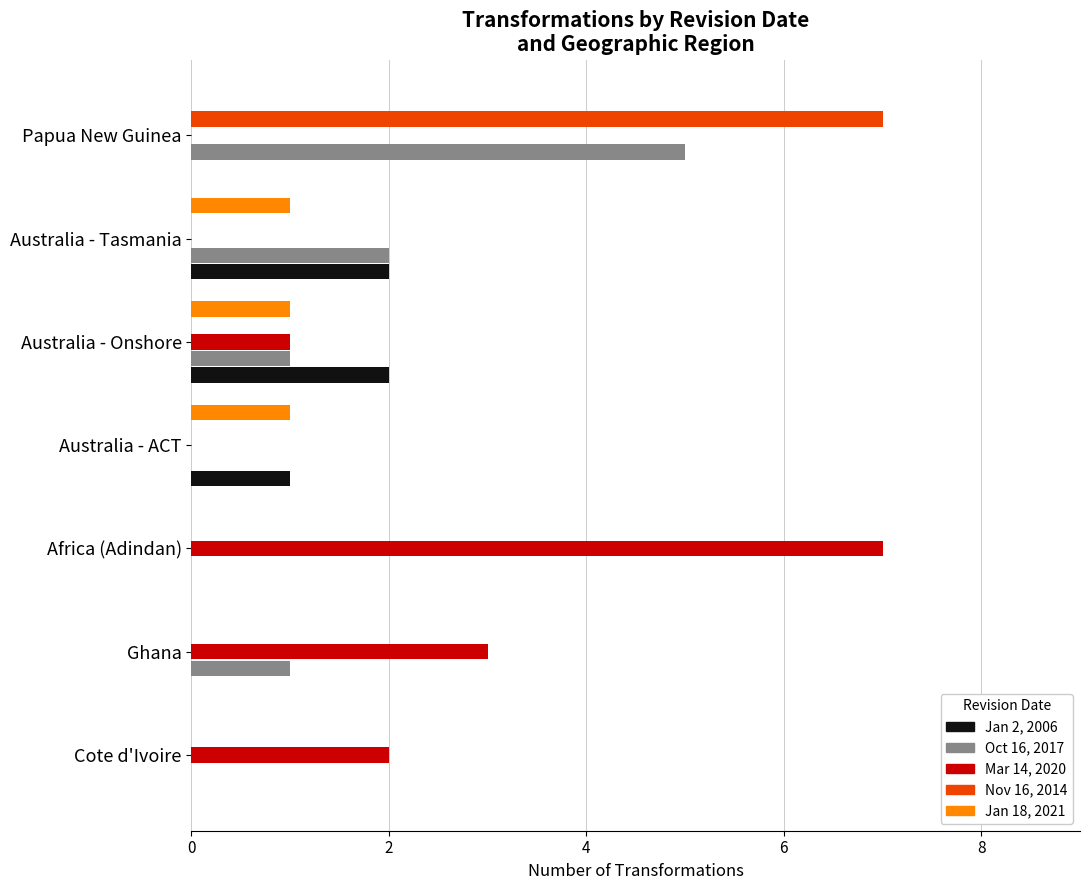

How many data points does each series have?

7